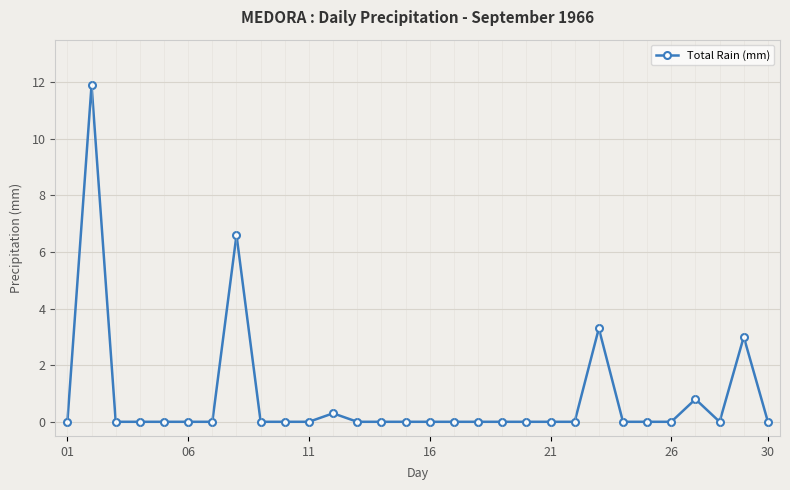

True or false: there are more than 1 points higher than both neighbors.

True